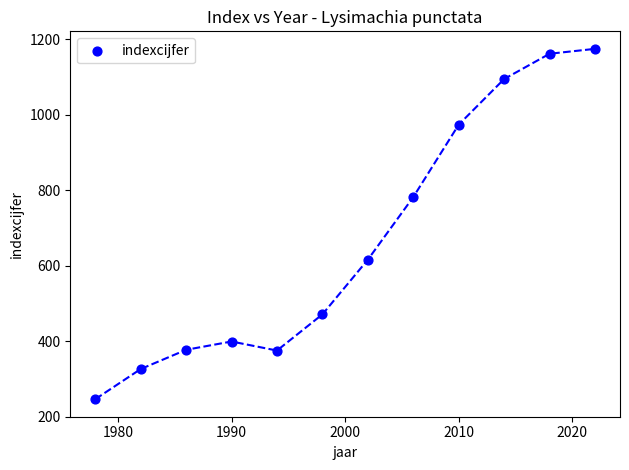

What is the range of X values (max minus min)?

44